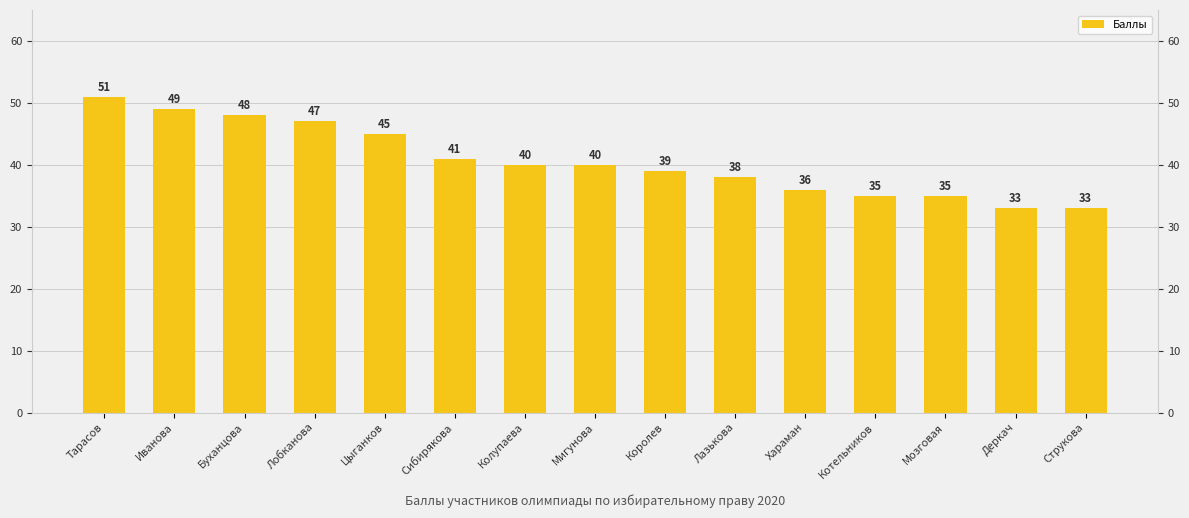

What is the difference between the values at Котельников and Хараман?

1